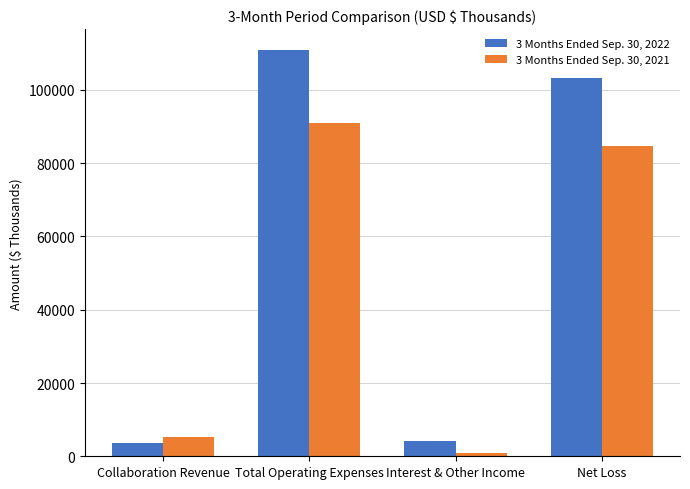

At how many categories does at least one series exceed 3703?

4